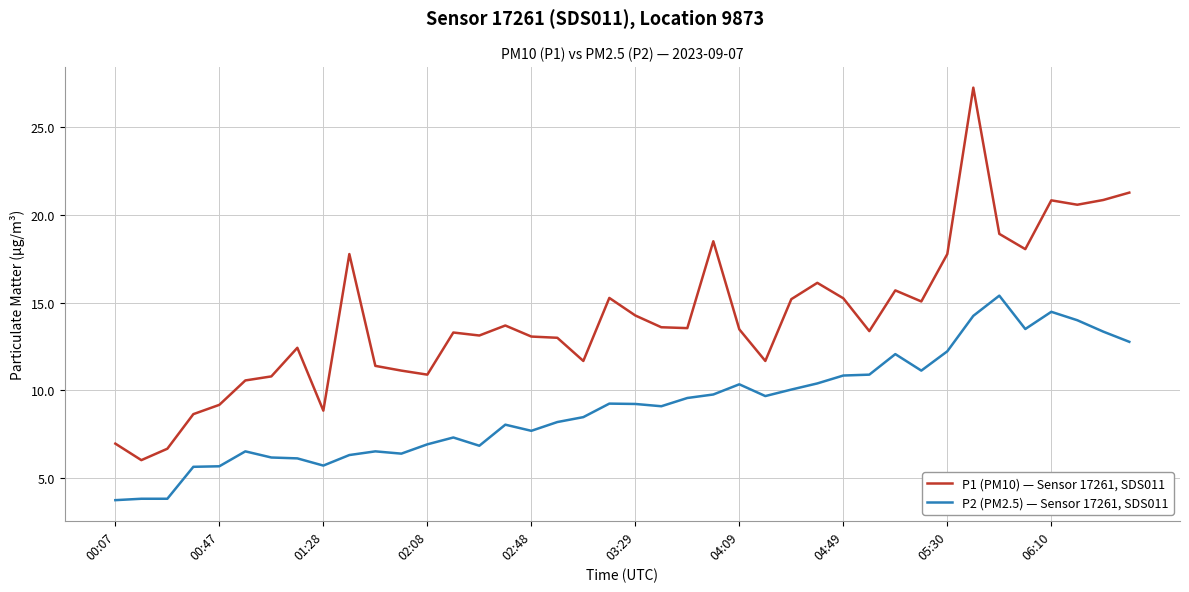

What is the lowest value of the P2 (PM2.5) — Sensor 17261, SDS011 series?

3.8